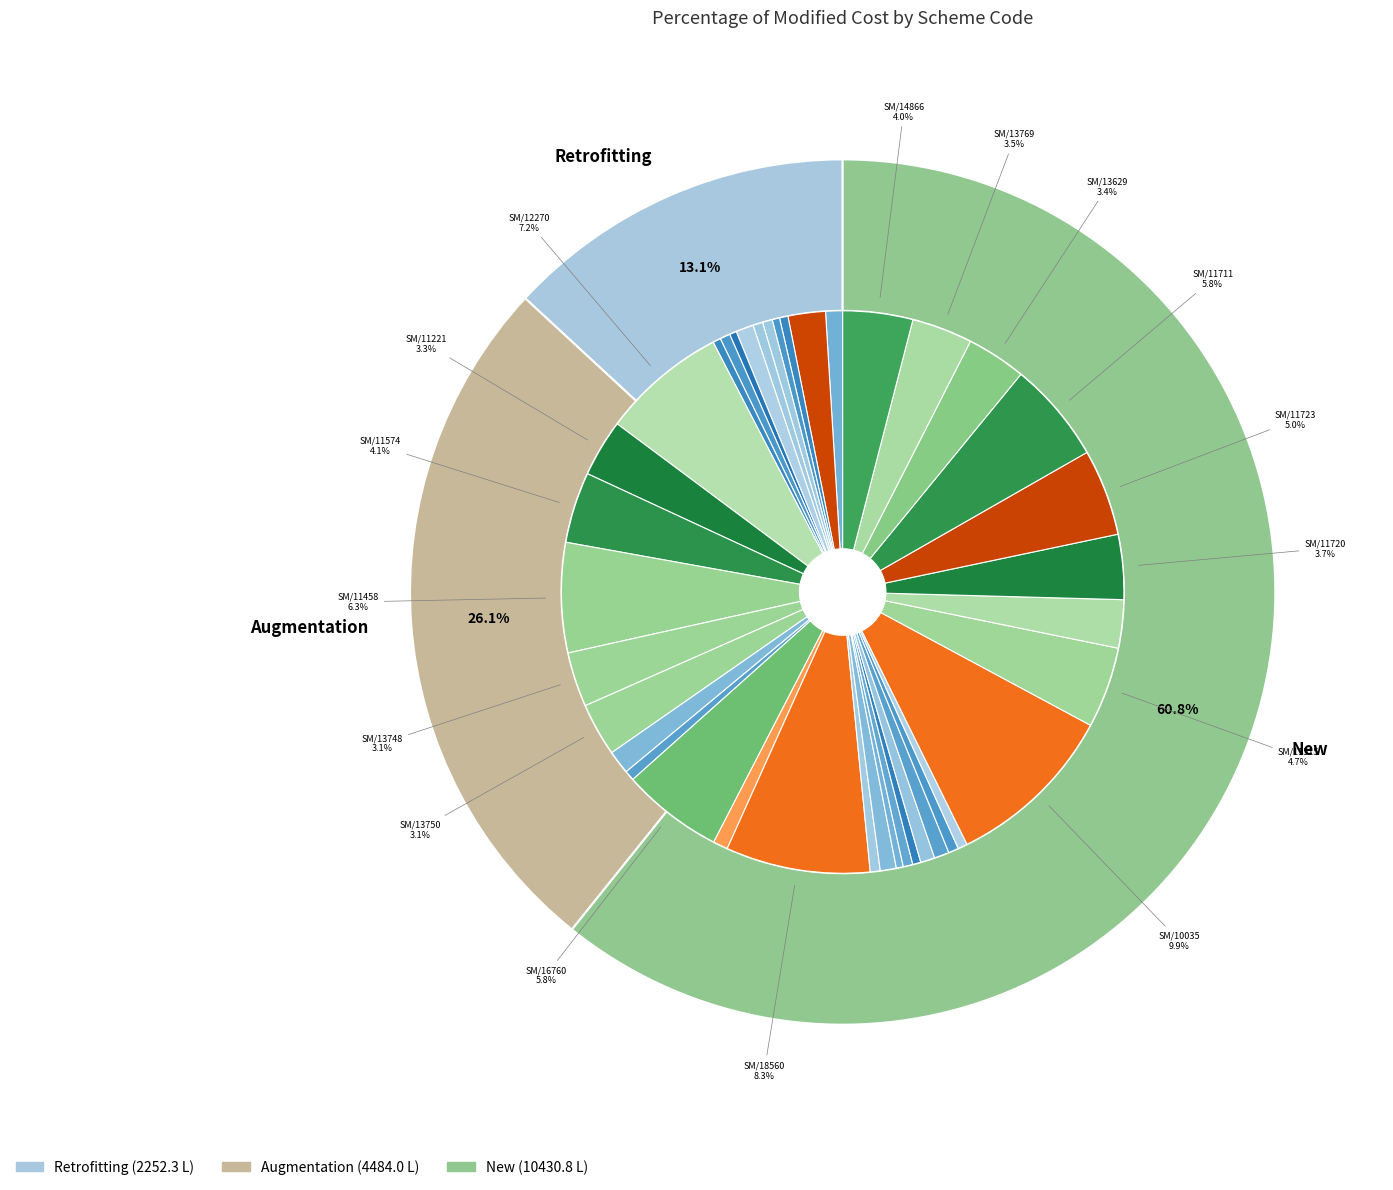

What percentage is NOT represented by SM/06786?

99.4%